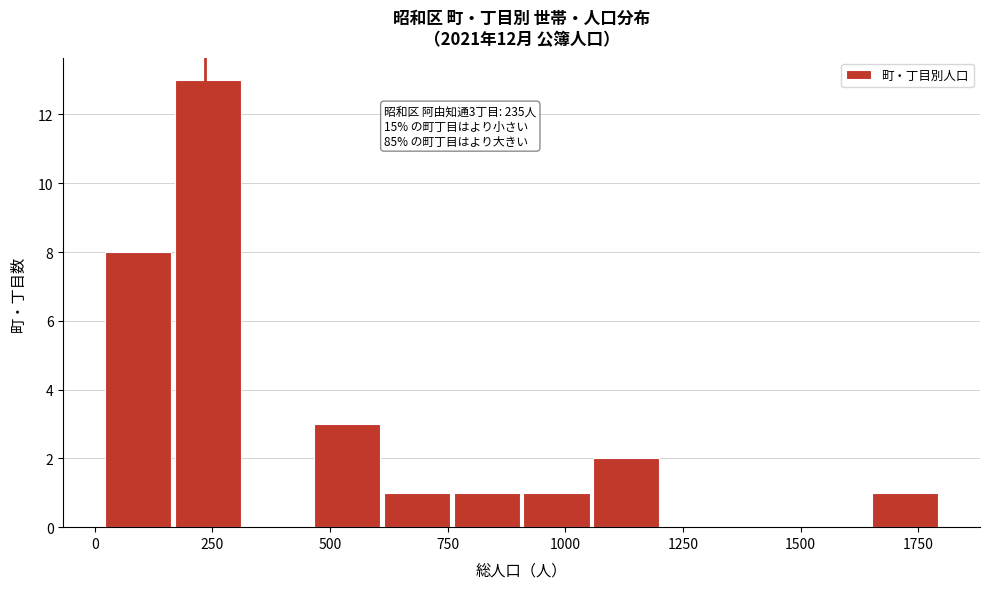

Around what value on the x-axis is the tallest bar? Give the approximate position of its centre, as read against the axis.

250